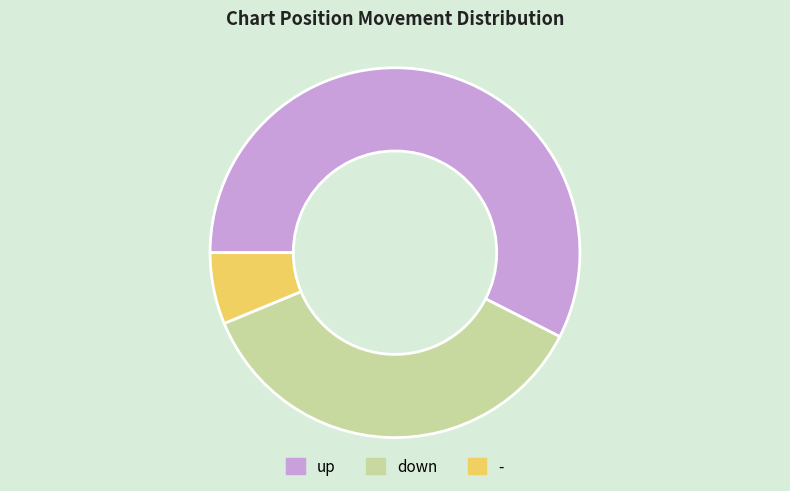

Is the sum of down and up greater than half?

Yes